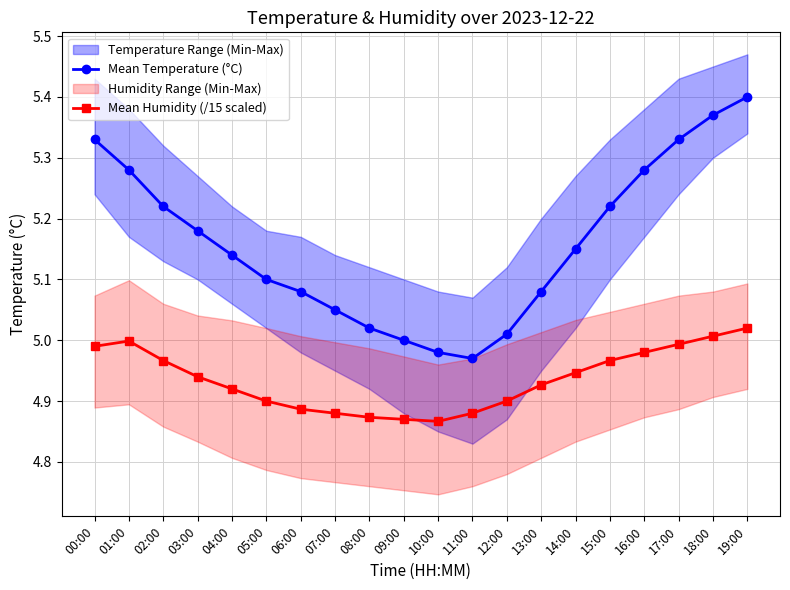

At which category is the sum across all series the highest?

19:00